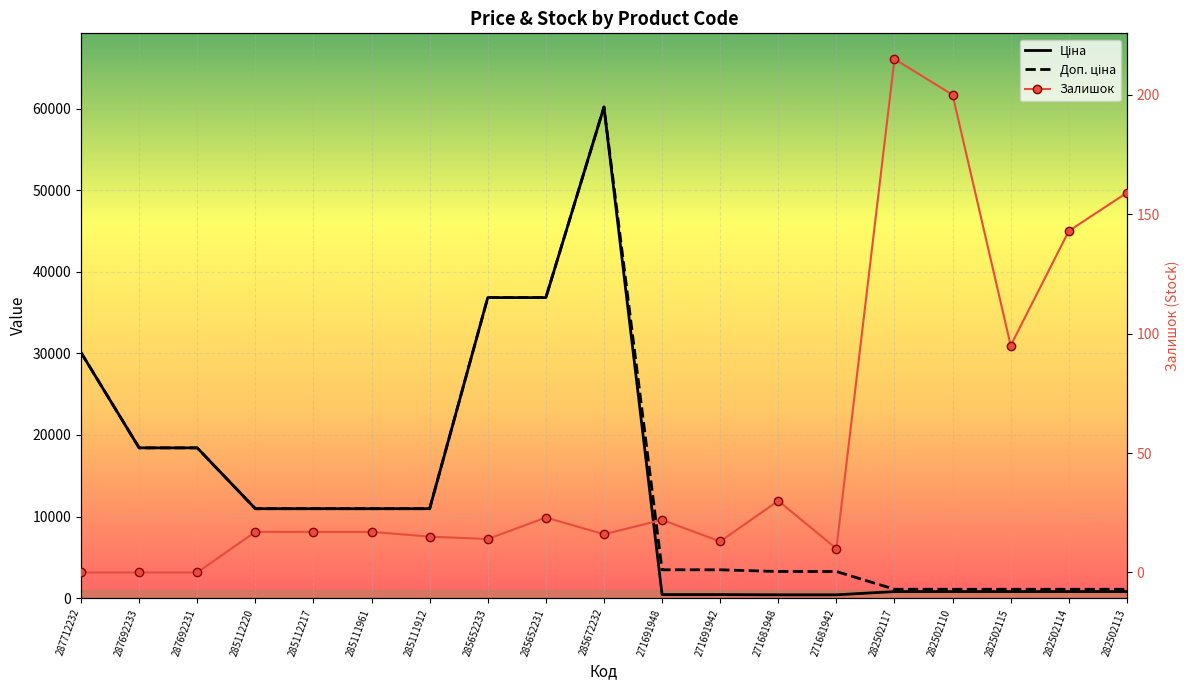

What is the label of the 3rd point from the right?

282502115